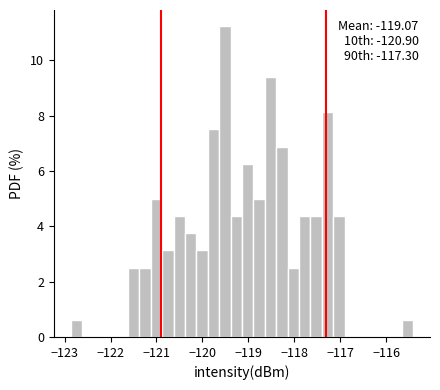

Around what value on the x-axis is the tallest bar? Give the approximate position of its centre, as read against the axis.

-119.5